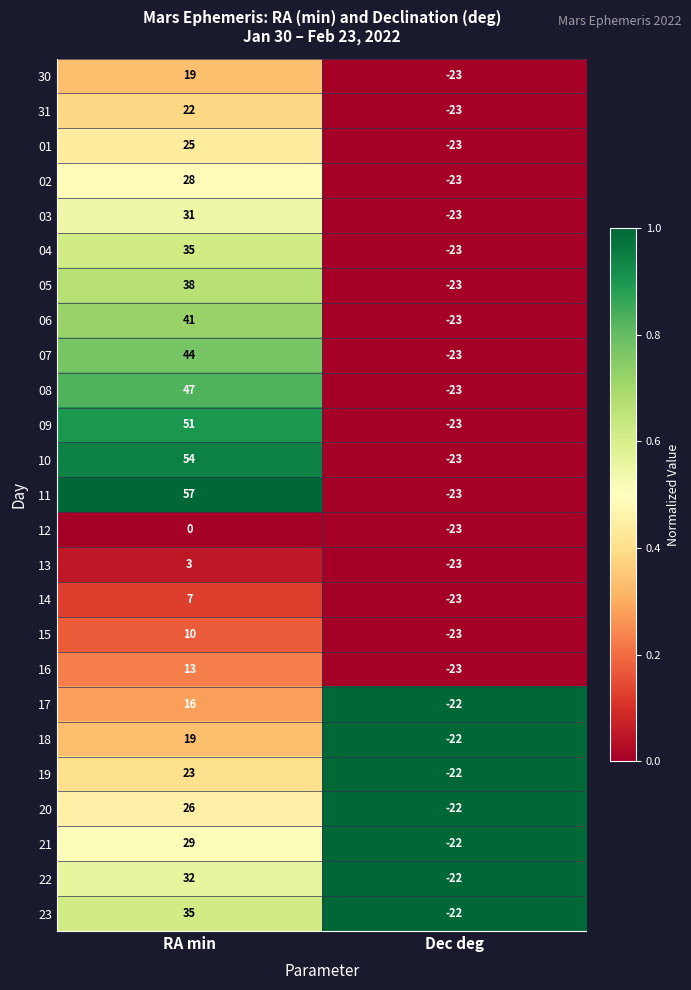

List the labels in order of 31 value, smallest first.

Dec deg, RA min